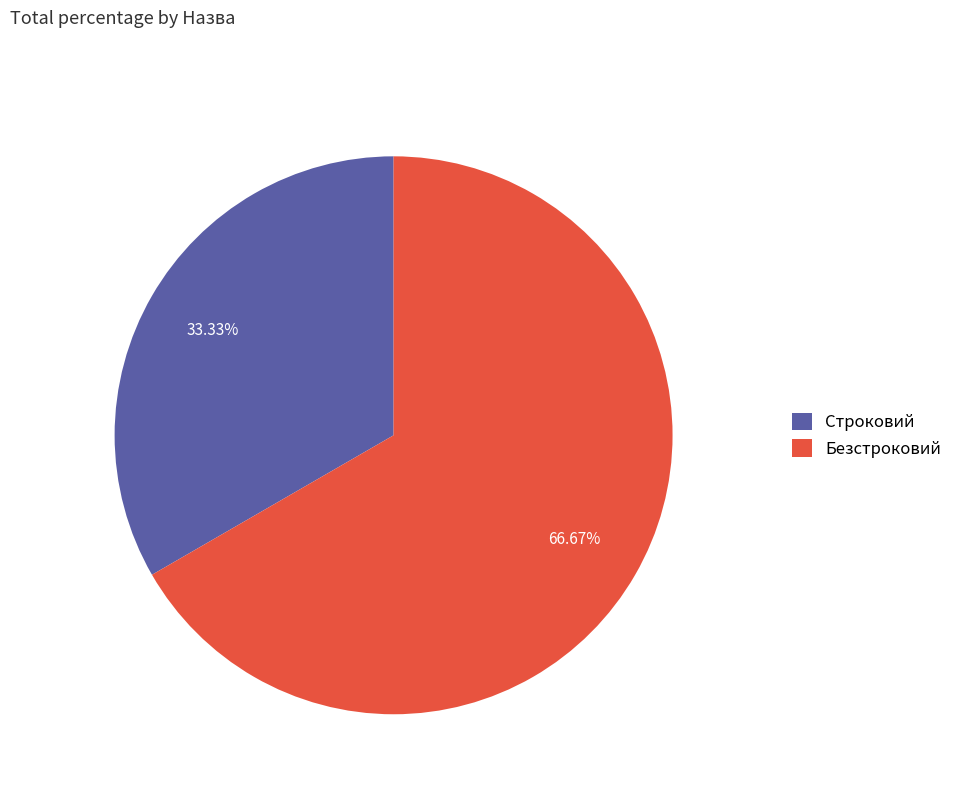

Rank the categories by value from highest to lowest.

Безстроковий, Строковий